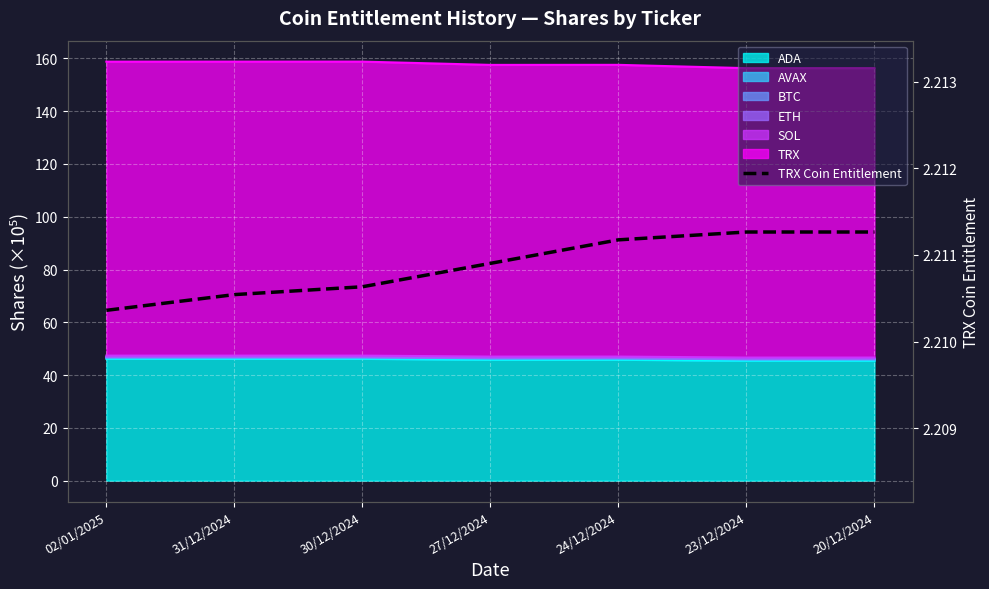

True or false: there are more than 2 points higher than both neighbors.

False